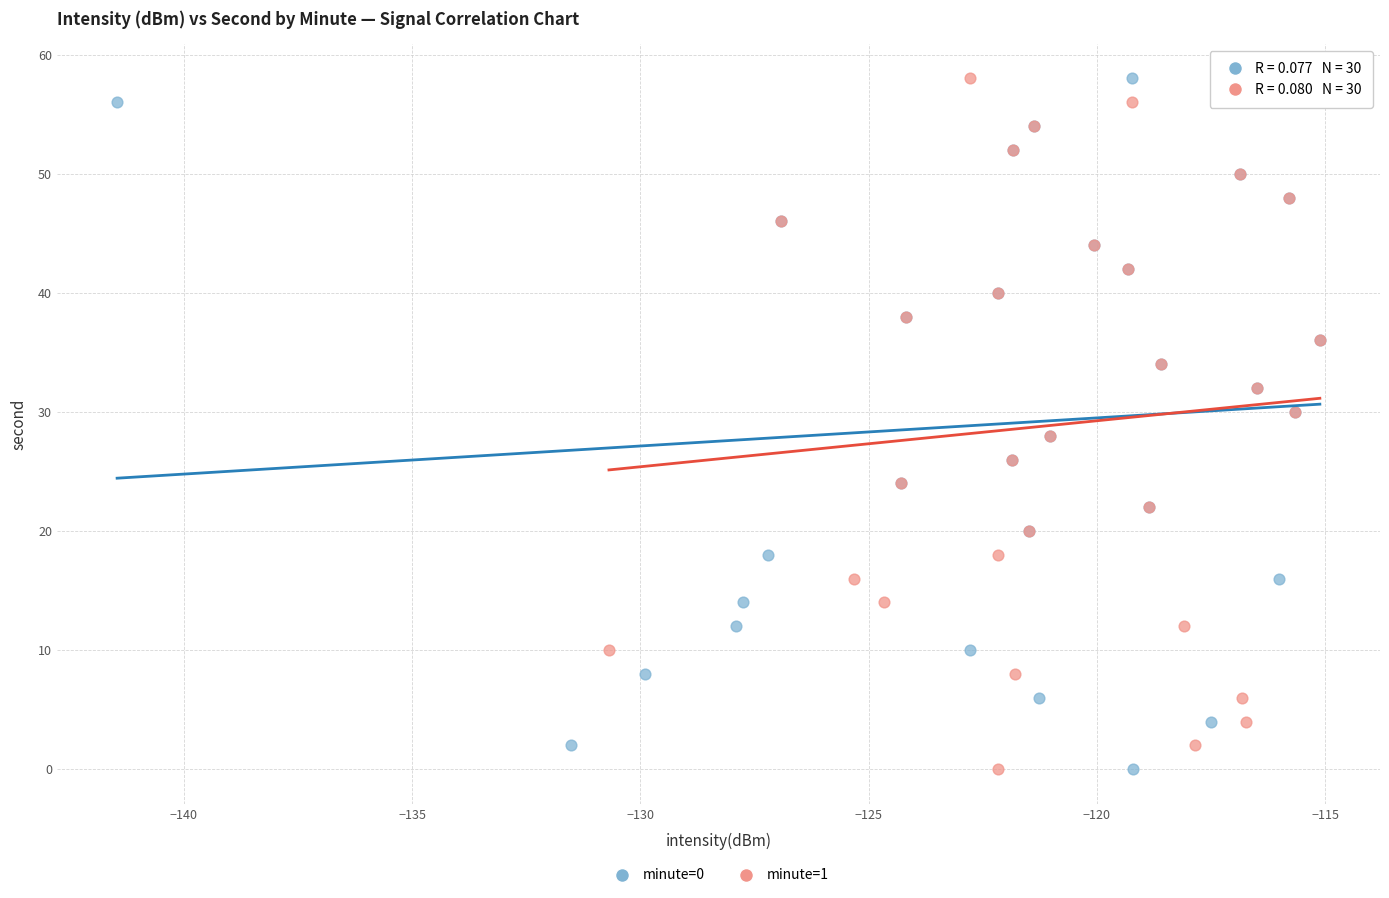

What are all the series names shown in the legend?

minute=0, minute=1